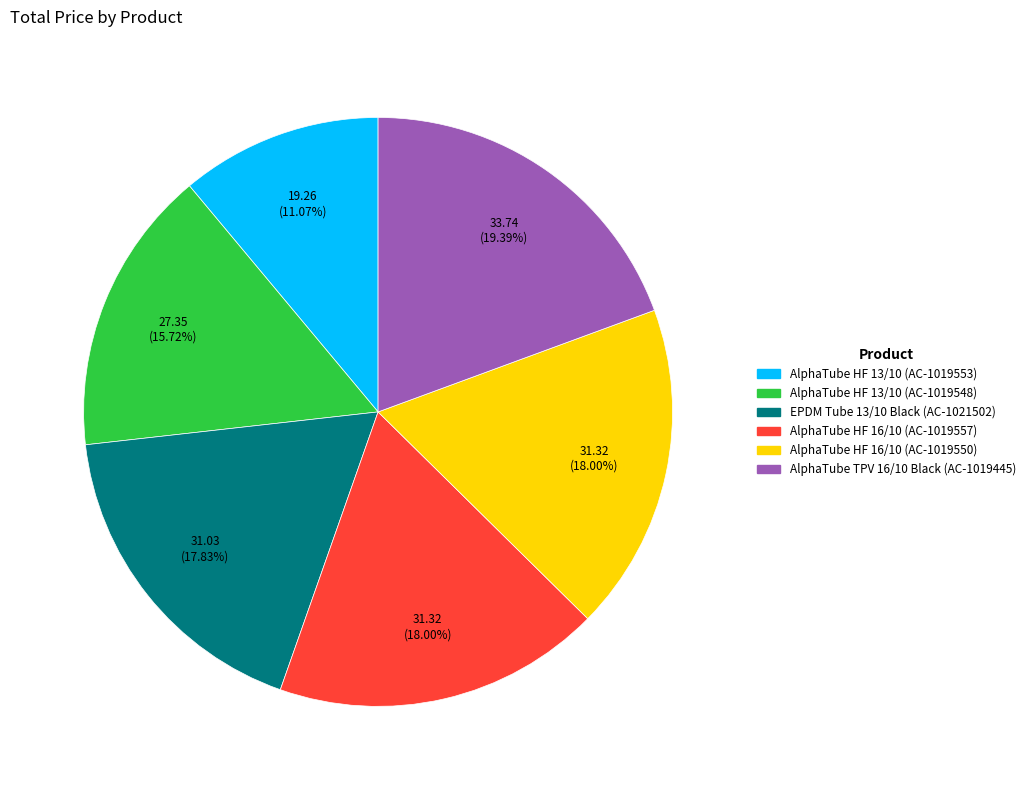

Approximately how many times larger is the value at AlphaTube TPV 16/10 Black (AC-1019445) compared to AlphaTube HF 13/10 (AC-1019548)?

1.2